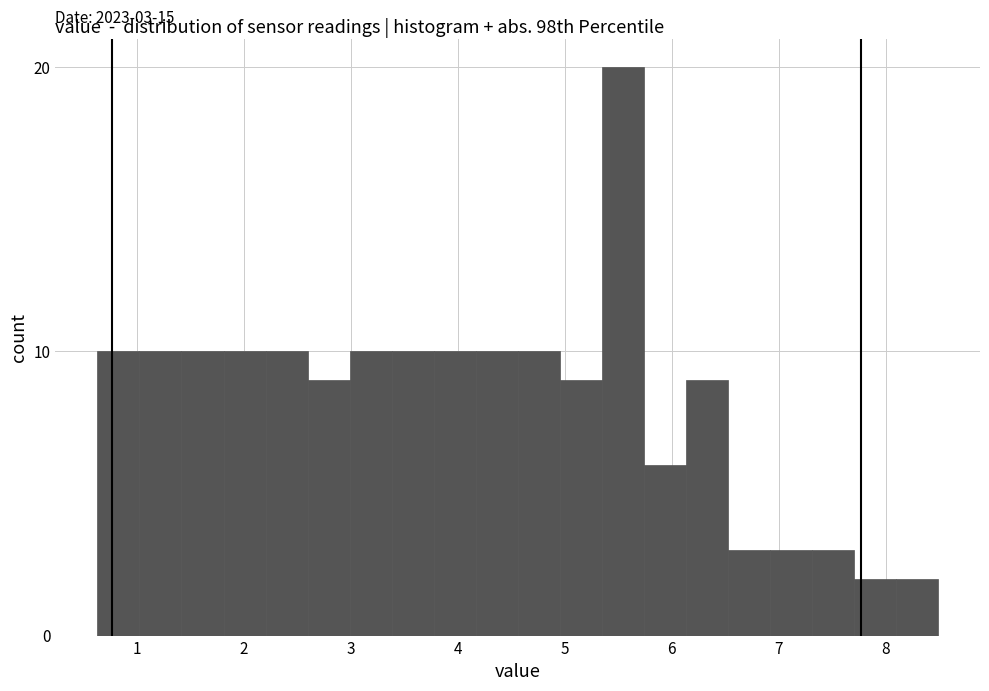

Read against the x-axis, roughly where is the centre of the tallest bar?

5.5